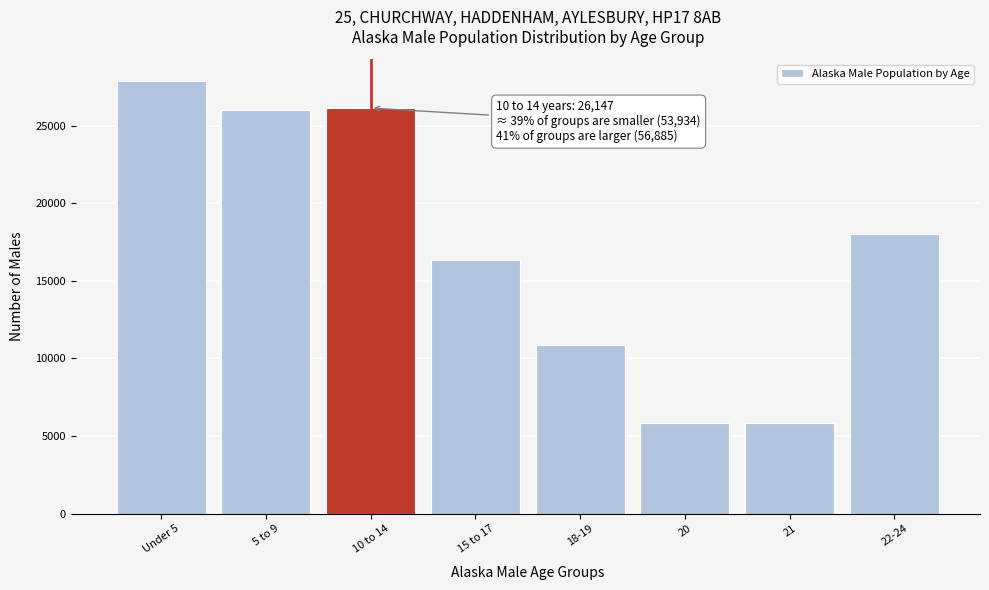

Where is the data nearest to the value 16860?

15 to 17